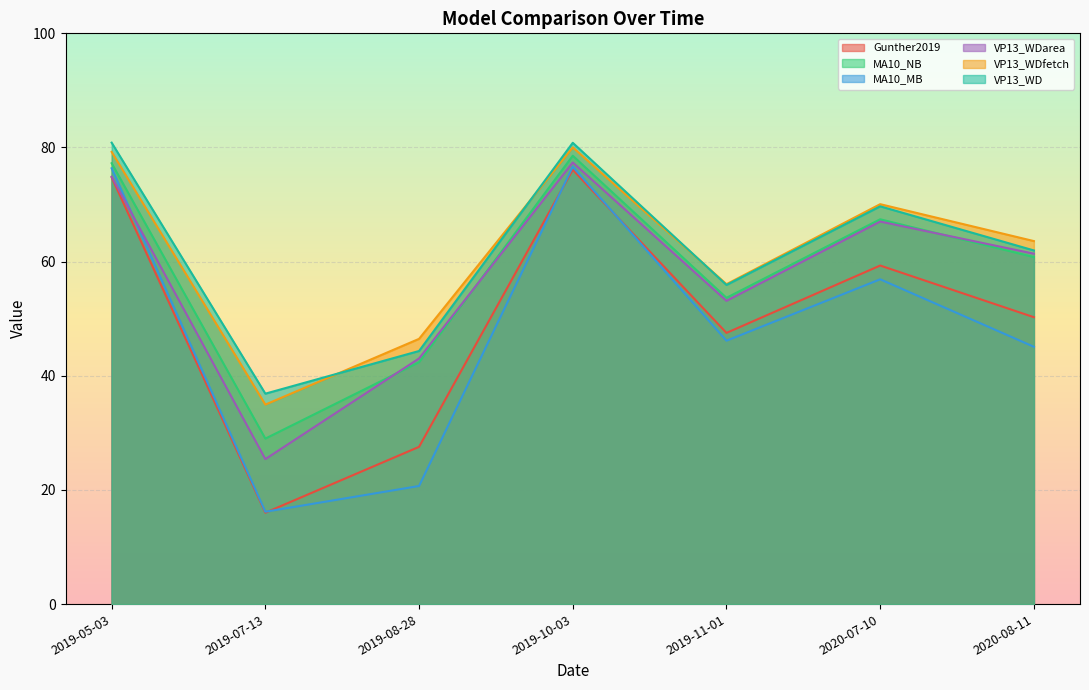

Which category has the highest value in the Gunther2019 series?

2019-10-03